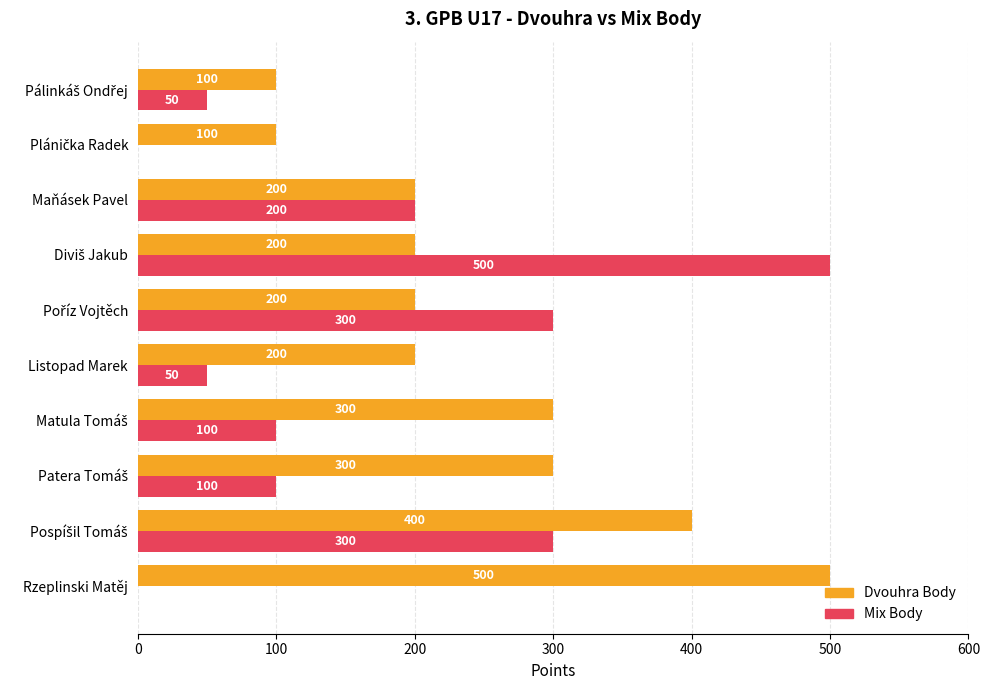

What is the sum of all Dvouhra Body values?

2500